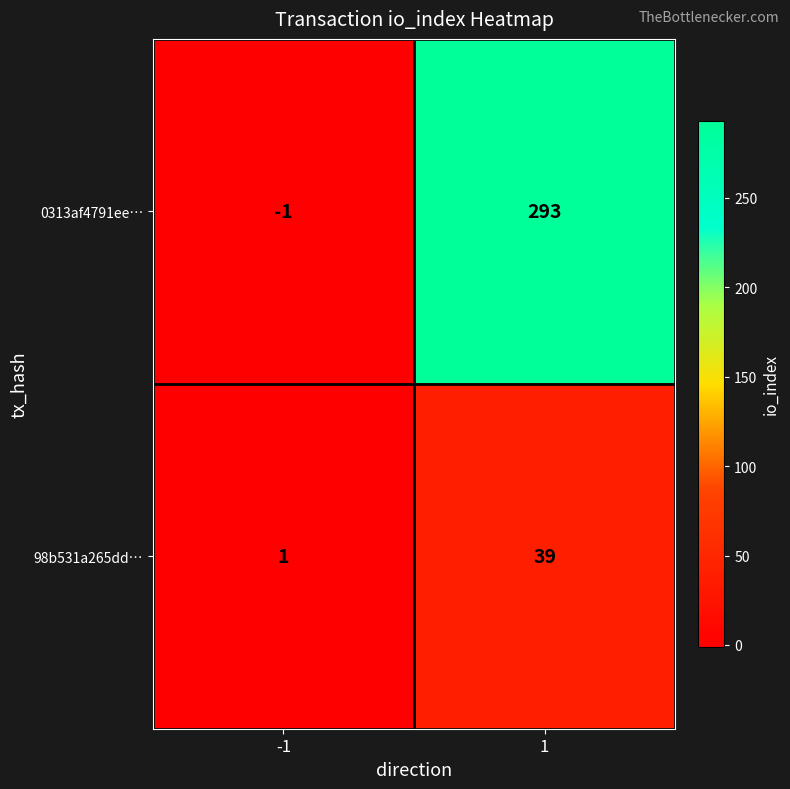

True or false: 98b531a265dd… has a value of 1 at -1.

True